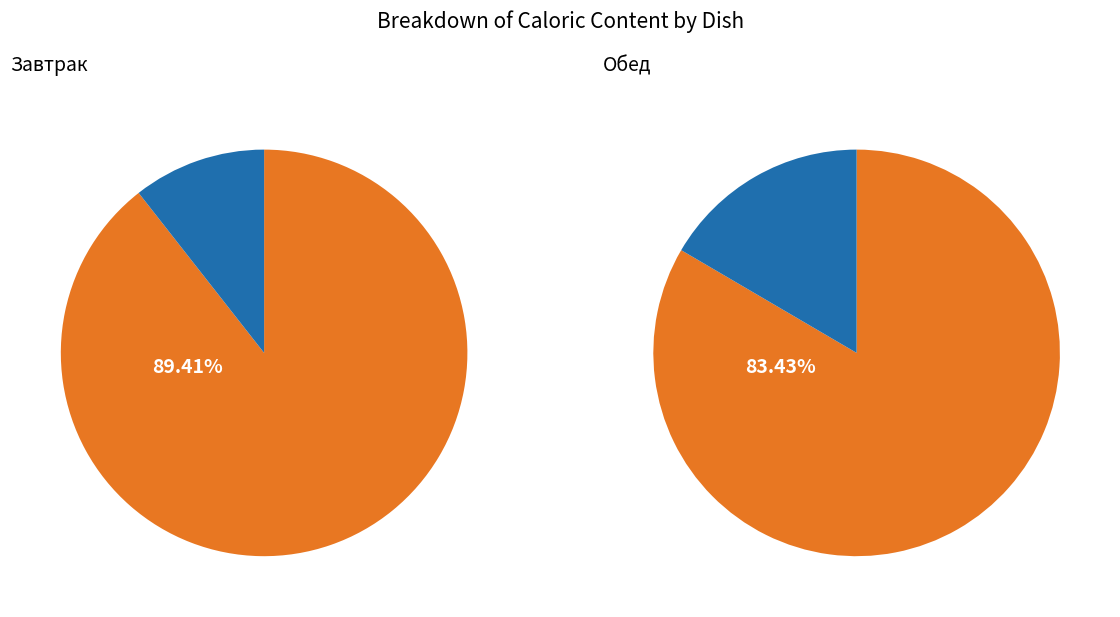

Which has a higher value, Хлеб ржаной or Пудинг творожный?

Пудинг творожный